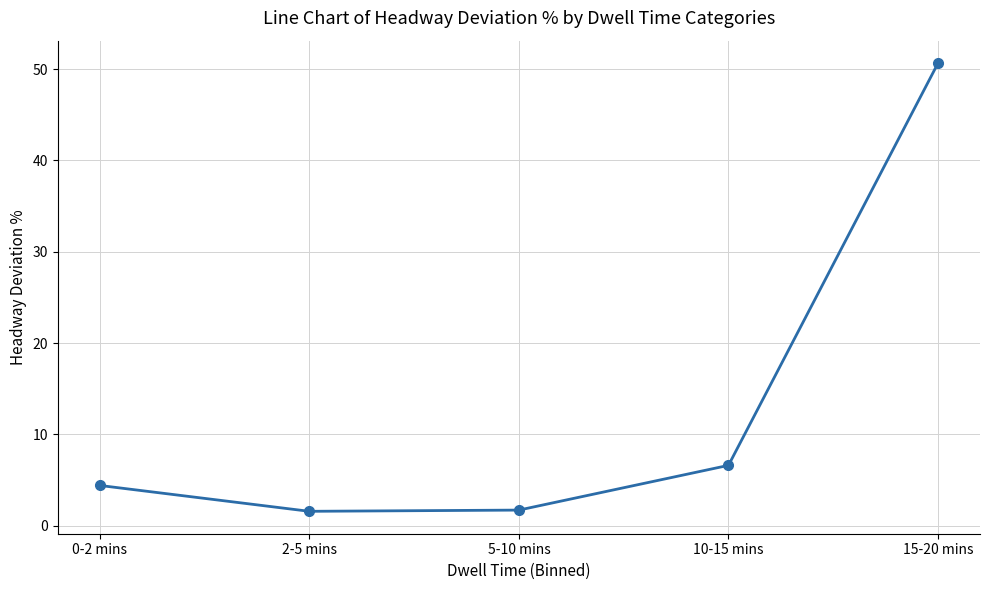

True or false: the data shows 50.7 at 15-20 mins.

True